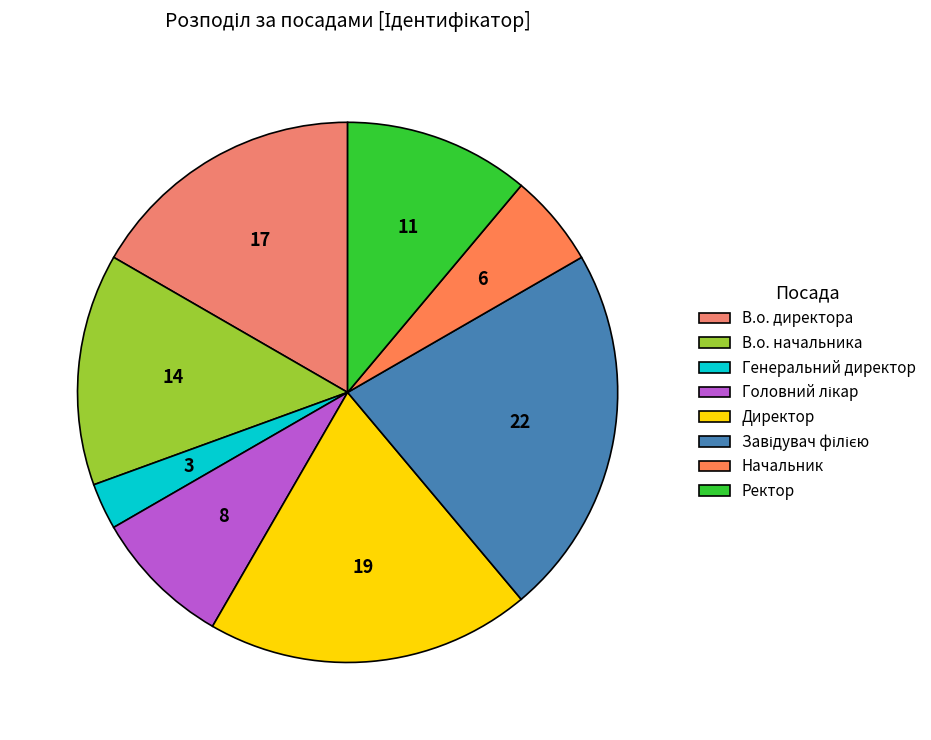

Which category has the smallest portion of the pie?

Генеральний директор